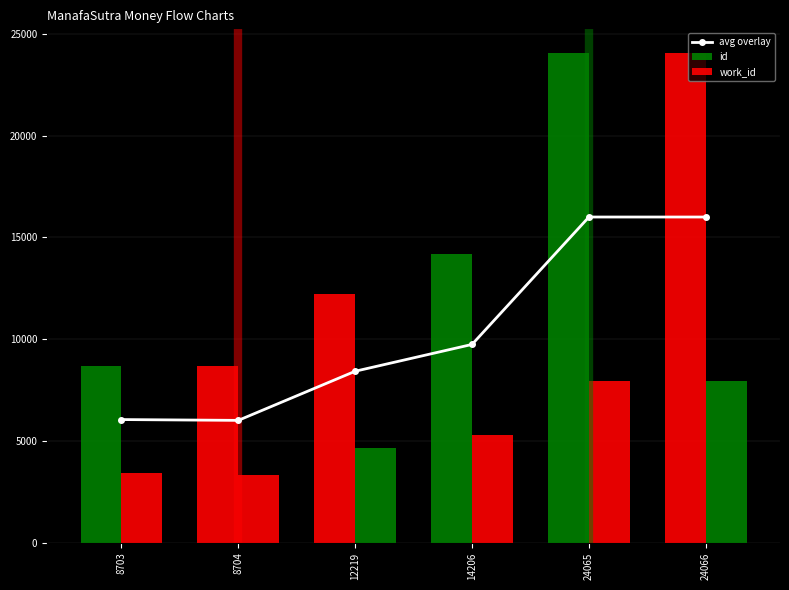

What is the value of the avg overlay bar at the 3rd from the left?

8429.5